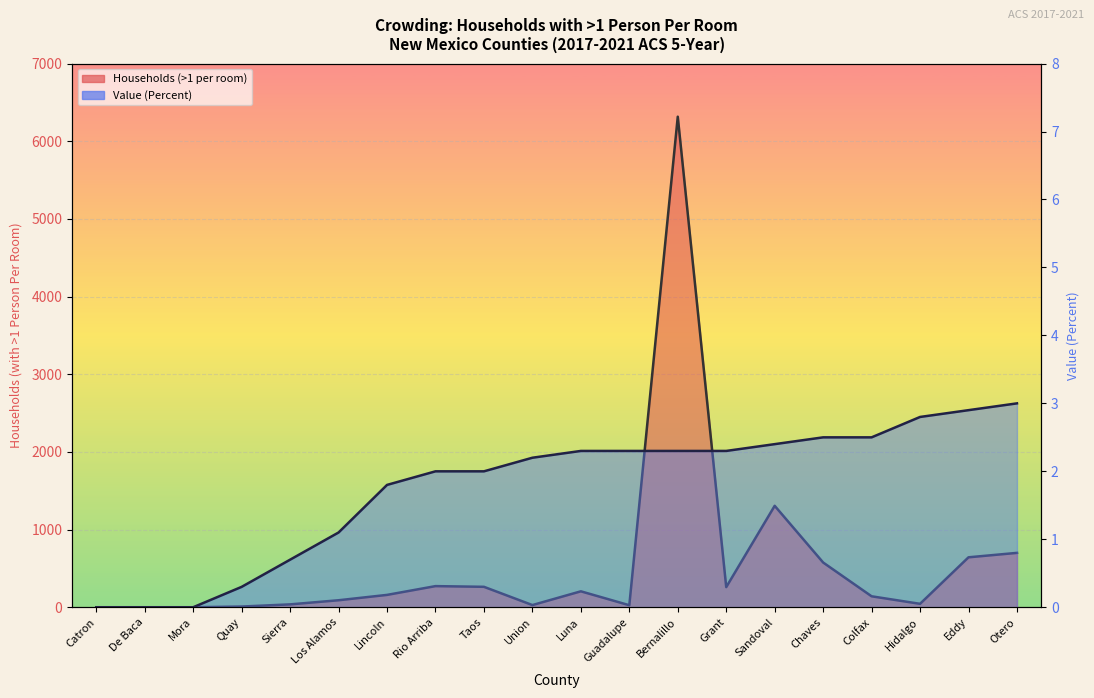

Reading right to left, transcribe all the data shown in this chart.

Households (>1 per room): 700.0	643.0	44.0	141.0	576.0	1306.0	259.0	6316.0	26.0	205.0	28.0	263.0	272.0	159.0	90.0	37.0	9.0	0.0	0.0	0.0
Value (Percent): 3.0	2.9	2.8	2.5	2.5	2.4	2.3	2.3	2.3	2.3	2.2	2.0	2.0	1.8	1.1	0.7	0.3	0.0	0.0	0.0